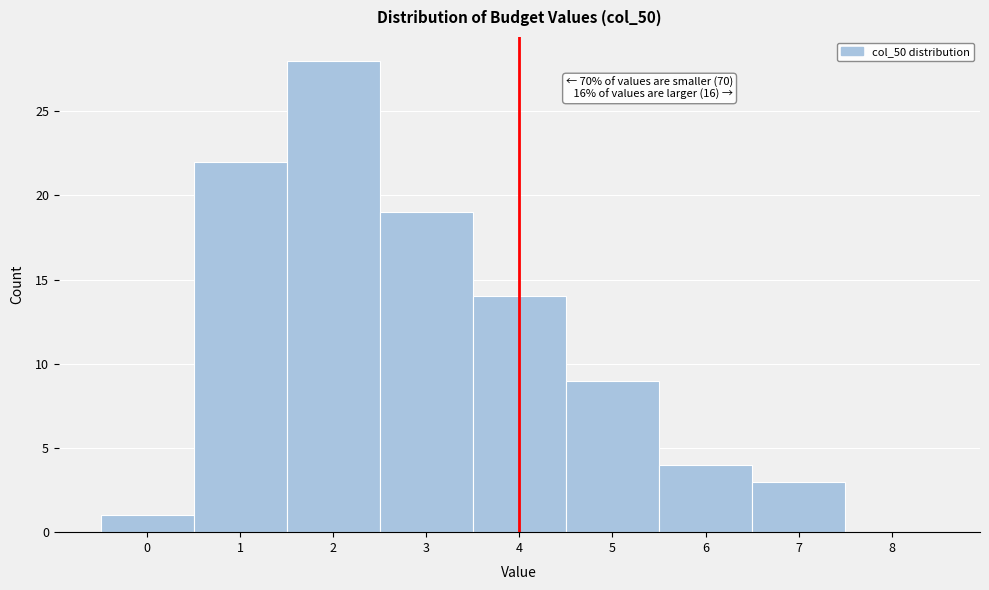

Over which range of the x-axis is the bar tallest?

1.5 to 2.5